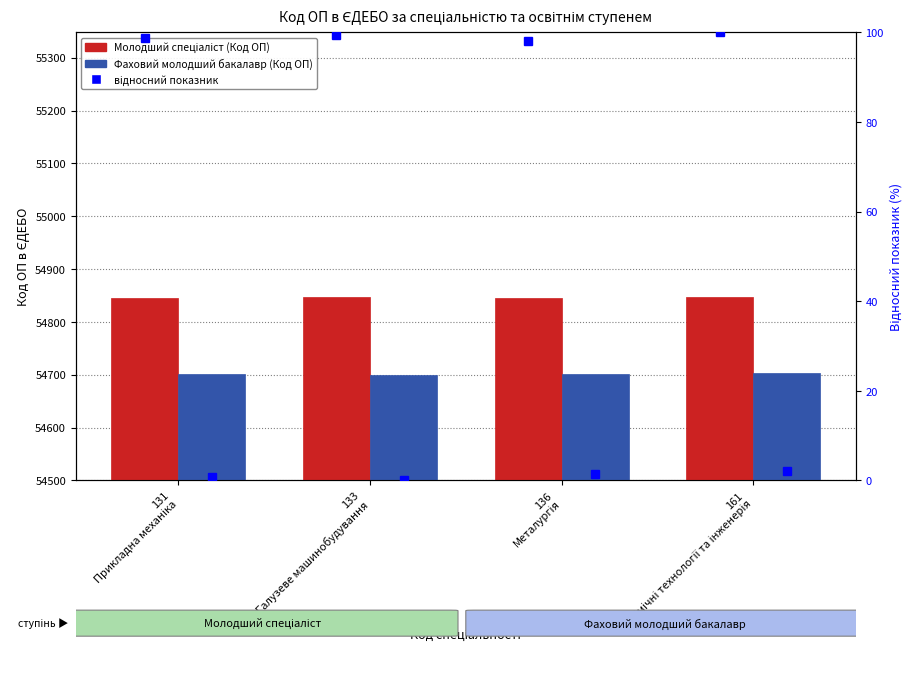

What is the difference between the maximum and second lowest values in the Молодший спеціаліст series?

2